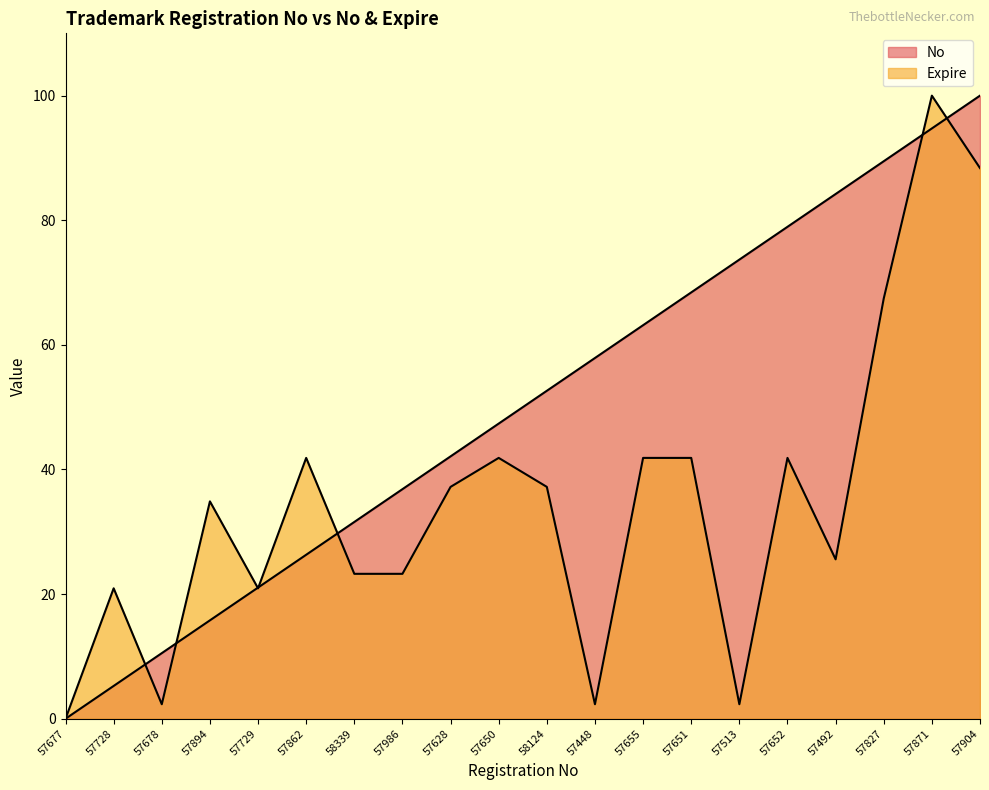

Reading left to right, transcribe all the data shown in this chart.

No: 57677=0.0	57728=5.3	57678=10.5	57894=15.8	57729=21.1	57862=26.3	58339=31.6	57986=36.8	57628=42.1	57650=47.4	58124=52.6	57448=57.9	57655=63.2	57651=68.4	57513=73.7	57652=78.9	57492=84.2	57827=89.5	57871=94.7	57904=100.0
Expire: 57677=0.0	57728=20.9	57678=2.3	57894=34.9	57729=20.9	57862=41.9	58339=23.3	57986=23.3	57628=37.2	57650=41.9	58124=37.2	57448=2.3	57655=41.9	57651=41.9	57513=2.3	57652=41.9	57492=25.6	57827=67.4	57871=100.0	57904=88.4